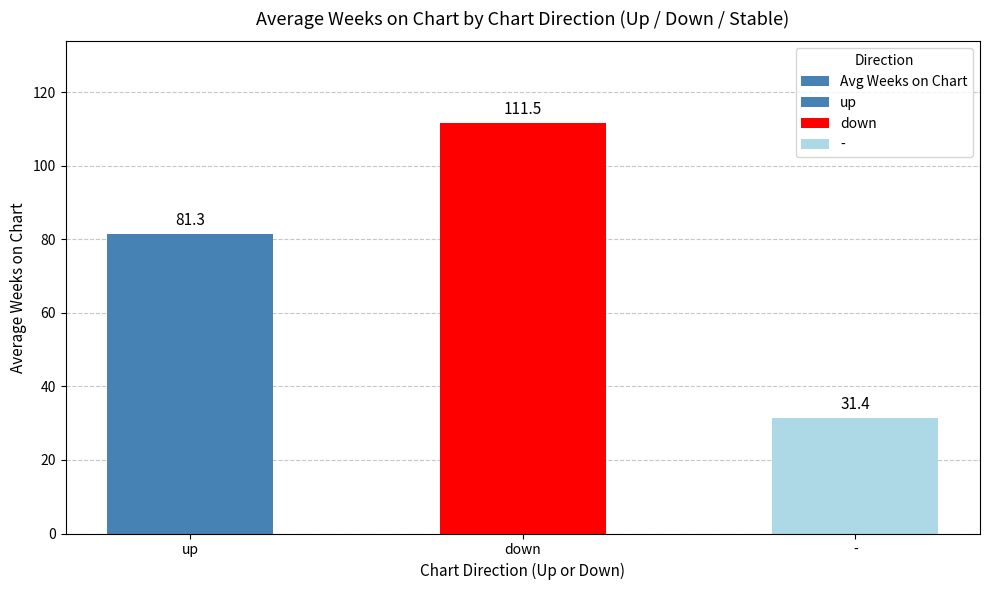

Is it true that the value at down is 111.5?

True